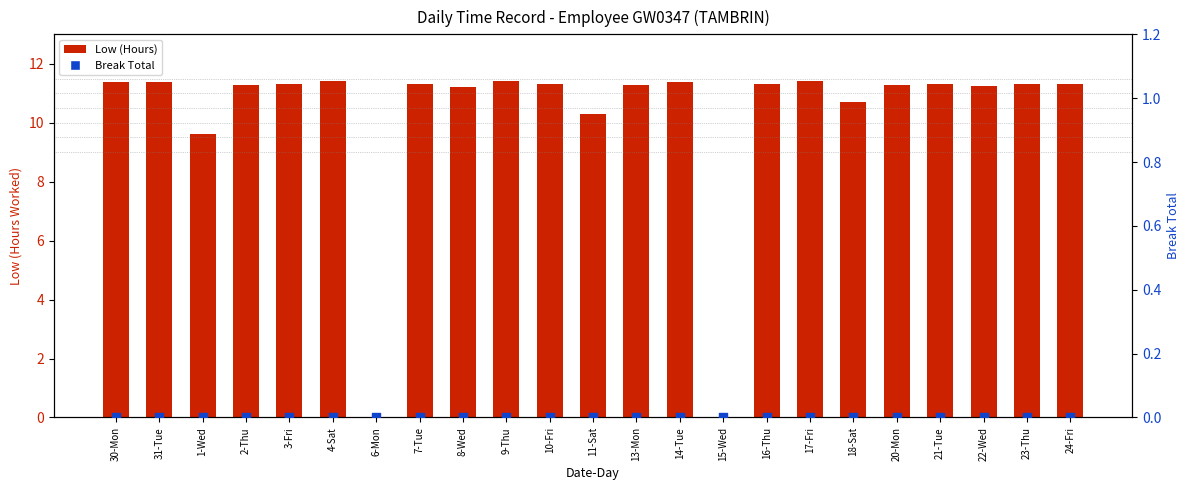

Which series has the widest spread of Y values?

Low (Hours)